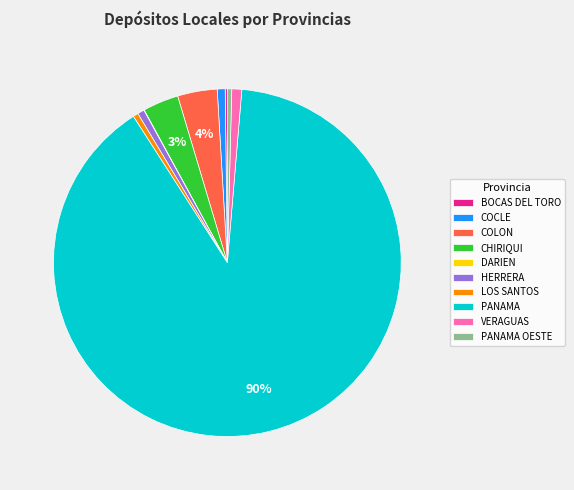

True or false: COCLE accounts for 11% of the total.

False